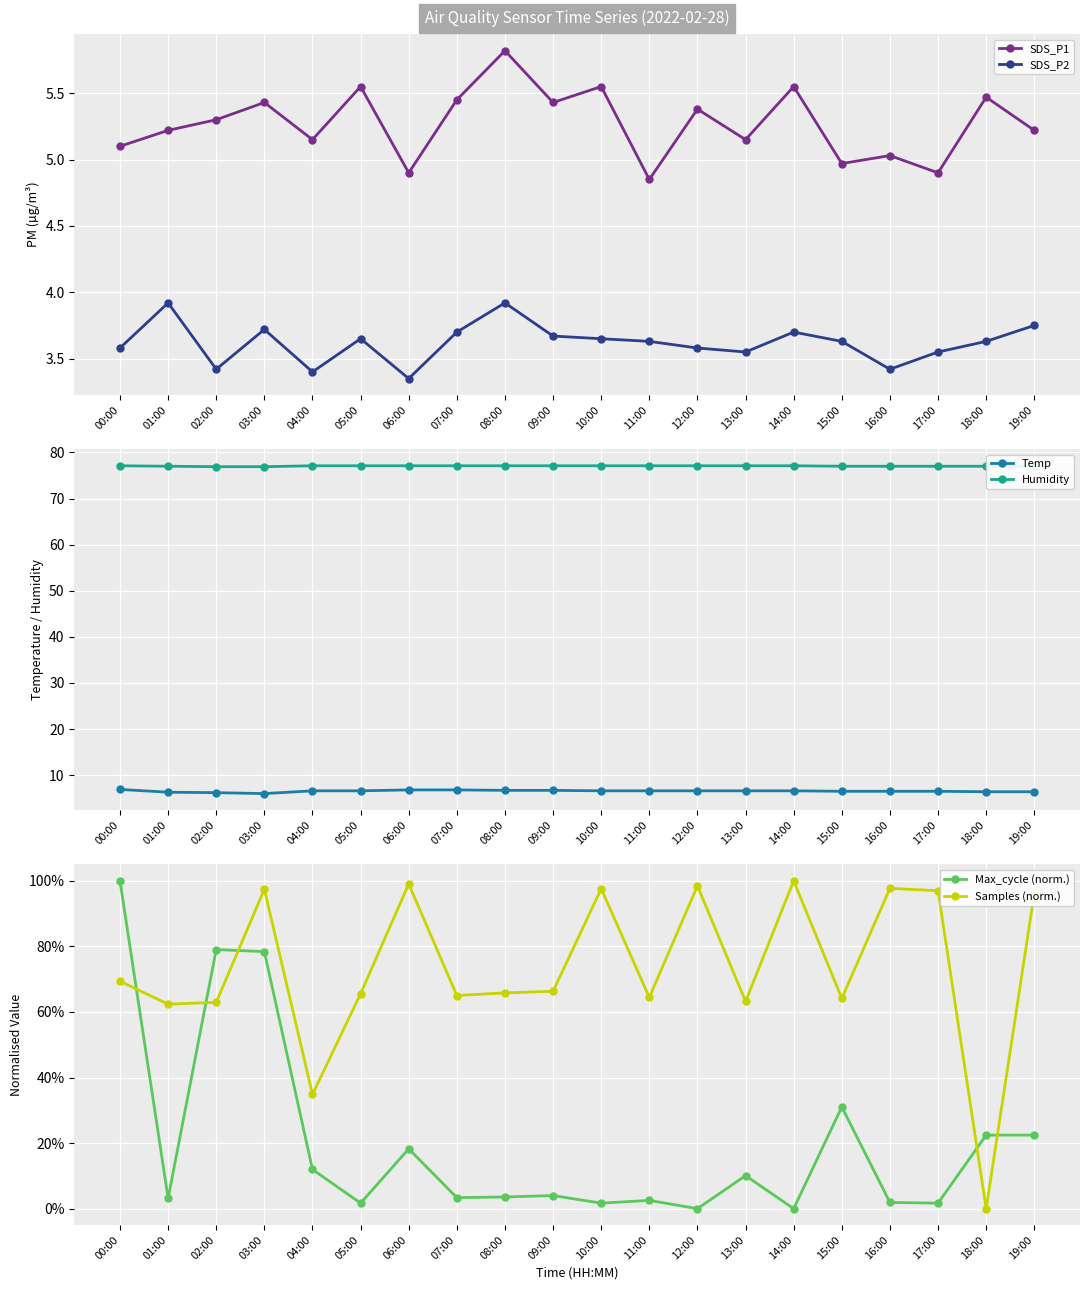

Reading left to right, transcribe all the data shown in this chart.

SDS_P1: 5.1	5.2	5.3	5.4	5.2	5.5	4.9	5.5	5.8	5.4	5.5	4.8	5.4	5.2	5.5	5.0	5.0	4.9	5.5	5.2
SDS_P2: 3.6	3.9	3.4	3.7	3.4	3.6	3.4	3.7	3.9	3.7	3.6	3.6	3.6	3.5	3.7	3.6	3.4	3.5	3.6	3.8
Temp: 6.9	6.3	6.2	6.0	6.6	6.6	6.8	6.8	6.7	6.7	6.6	6.6	6.6	6.6	6.6	6.5	6.5	6.5	6.4	6.4
Humidity: 77.1	77.0	76.9	76.9	77.1	77.1	77.1	77.1	77.1	77.1	77.1	77.1	77.1	77.1	77.1	77.0	77.0	77.0	77.0	77.0
Max_cycle (norm.): 1.0	0.0	0.8	0.8	0.1	0.0	0.2	0.0	0.0	0.0	0.0	0.0	0.0	0.1	0.0	0.3	0.0	0.0	0.2	0.2
Samples (norm.): 0.7	0.6	0.6	1.0	0.3	0.7	1.0	0.7	0.7	0.7	1.0	0.6	1.0	0.6	1.0	0.6	1.0	1.0	0.0	1.0